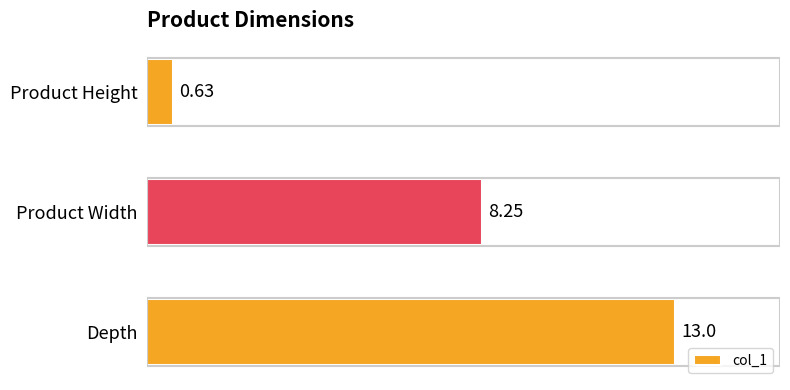

What is the change in value from Product Height to Product Width?

+7.6